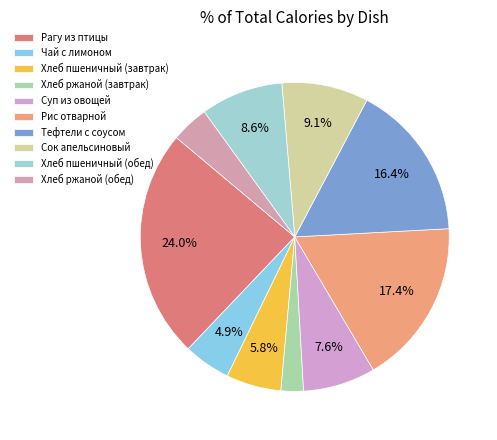

To the nearest percent, what is the average slice percentage?

10%